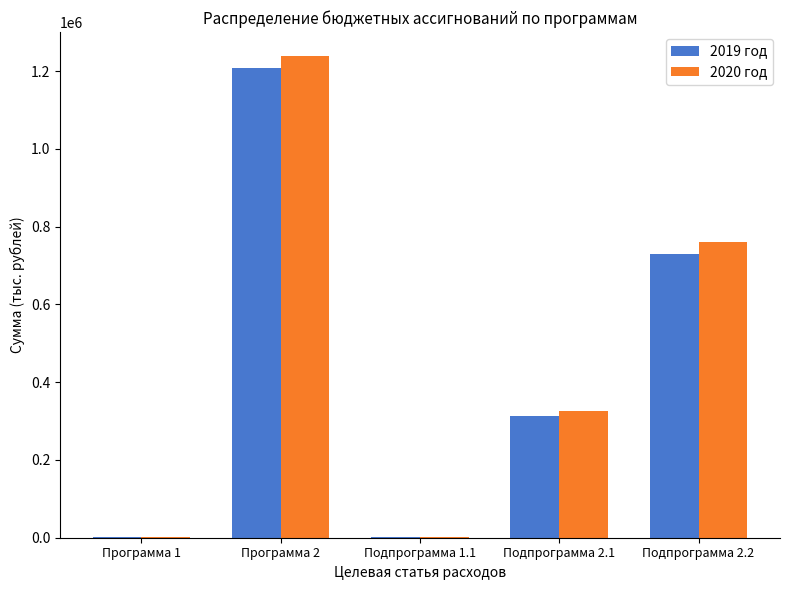

Which series has the largest total across all categories?

2020 год